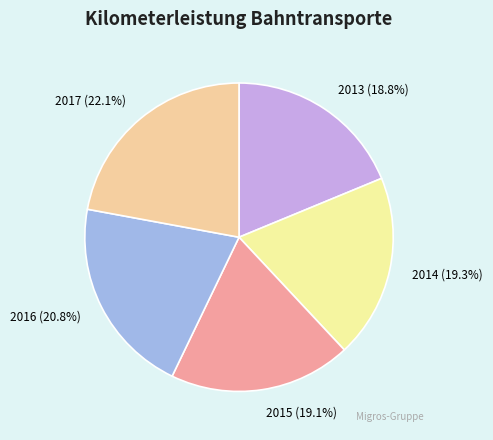

To the nearest percent, what percentage of the pie is 2014?

19%